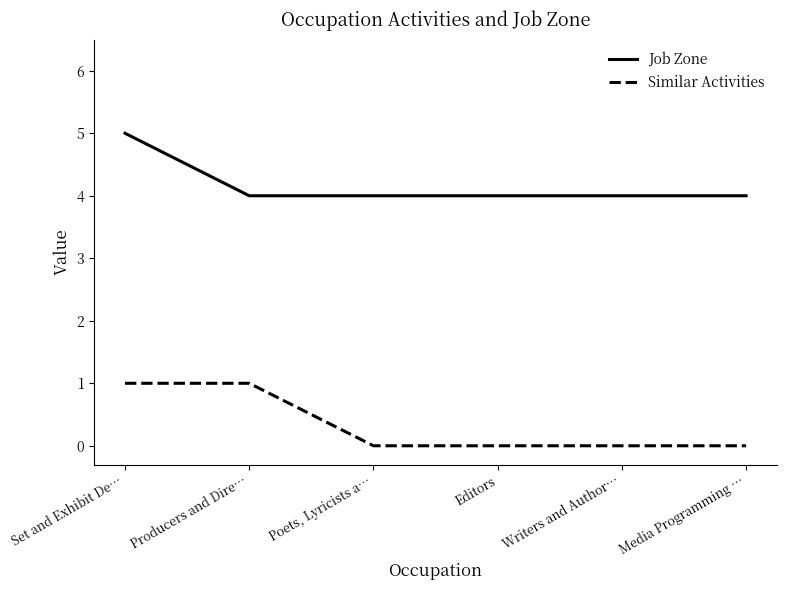

What value does the Job Zone series have at Editors?

4